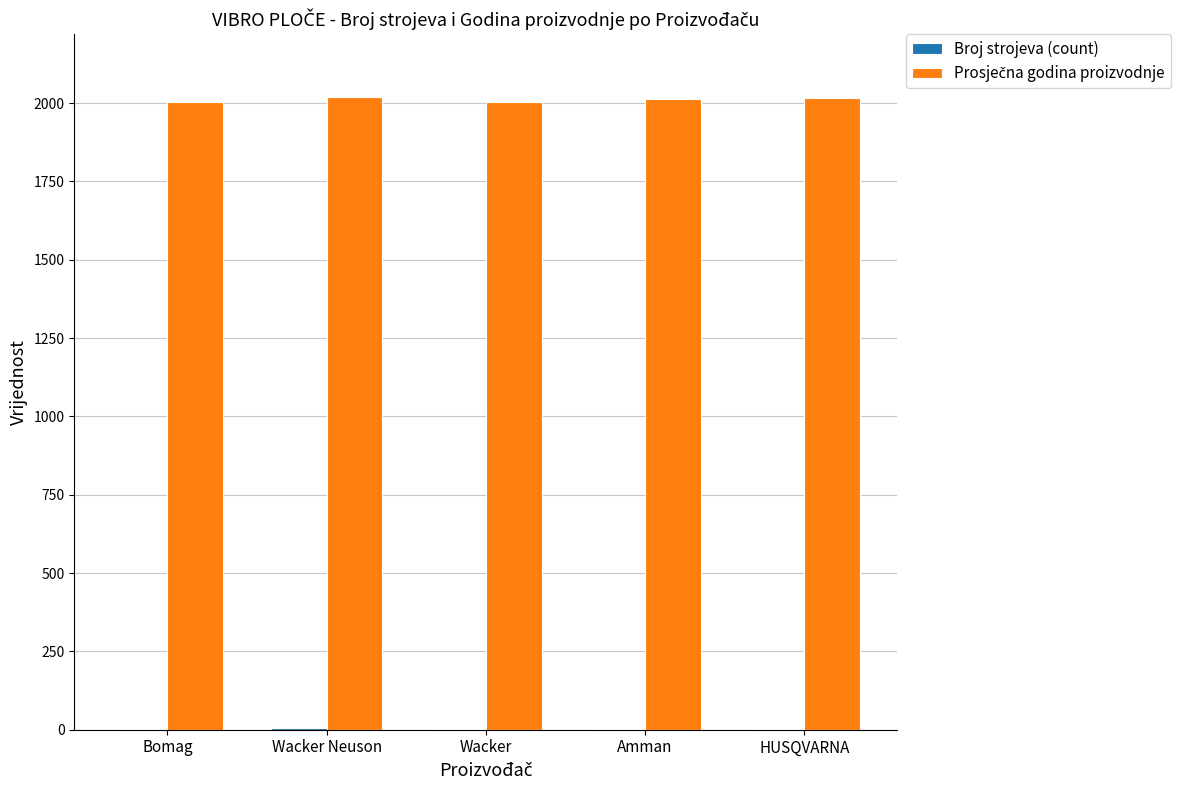

What is the maximum value shown in the chart?

2018.2